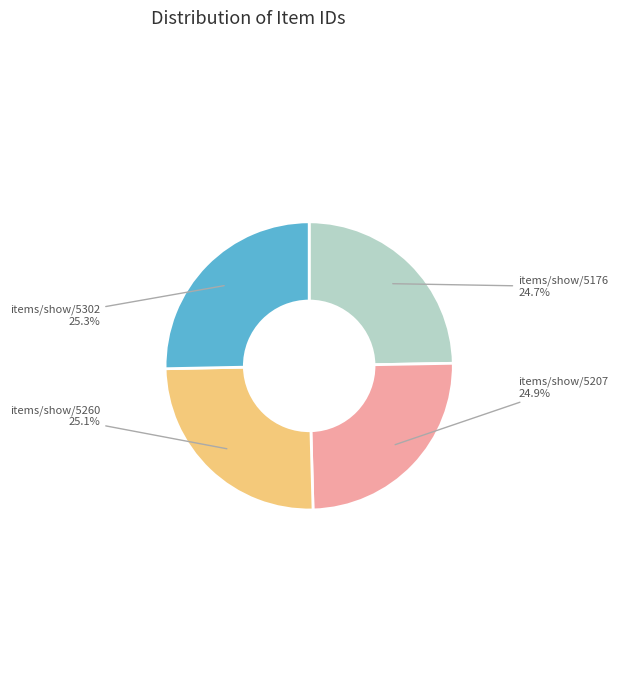

What is the total percentage of items/show/5176 and items/show/5260?

49.8%